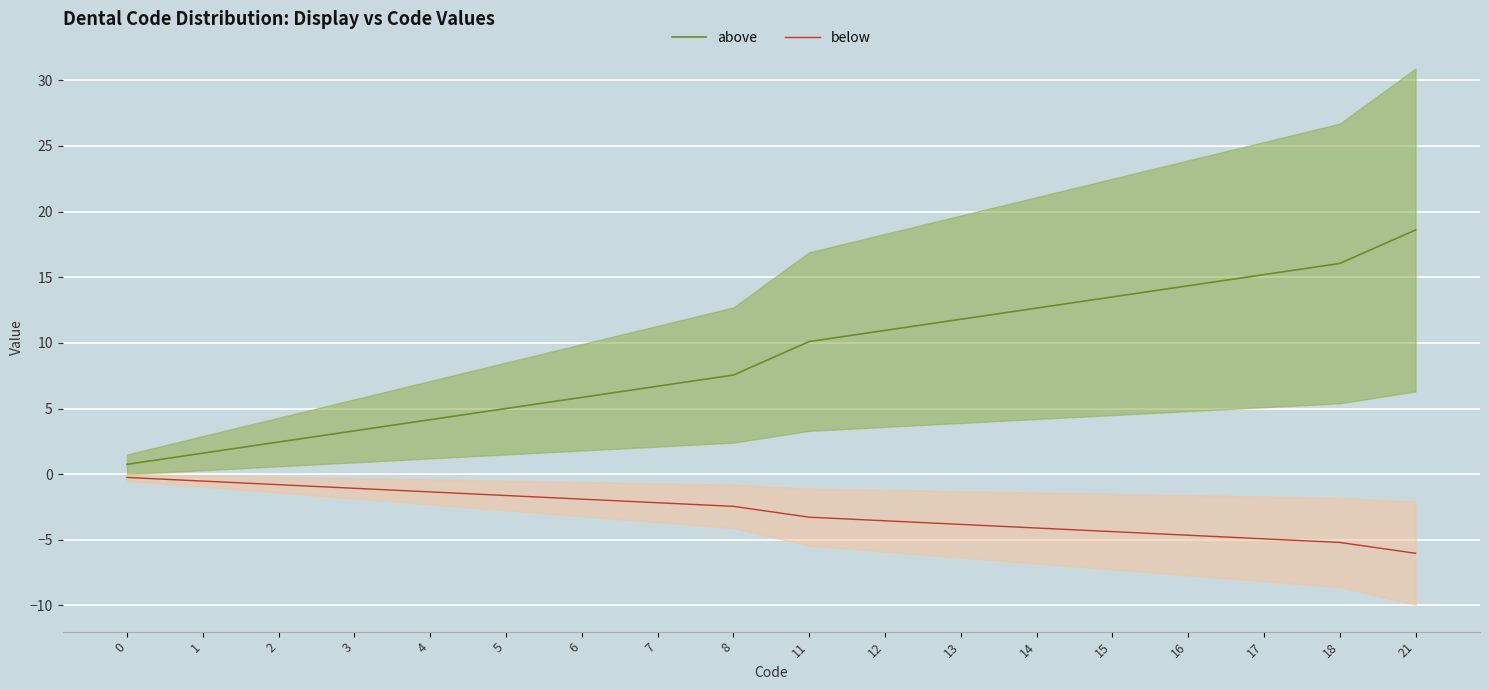

How many lines are shown in the chart?

2